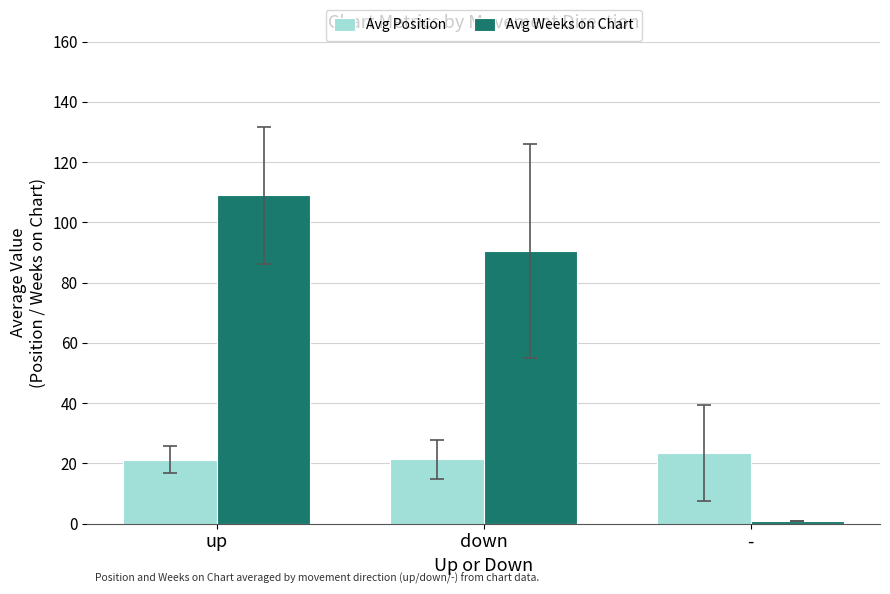

At which label does Avg Position reach its peak?

-